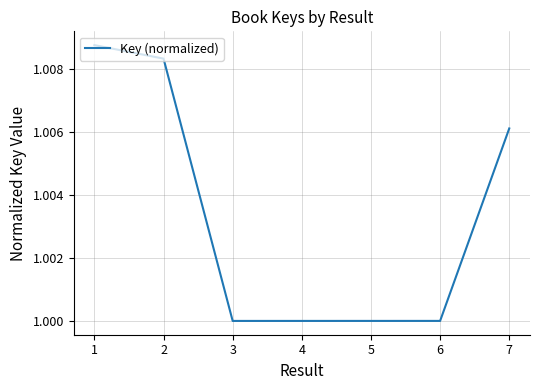

How many lines are shown in the chart?

1